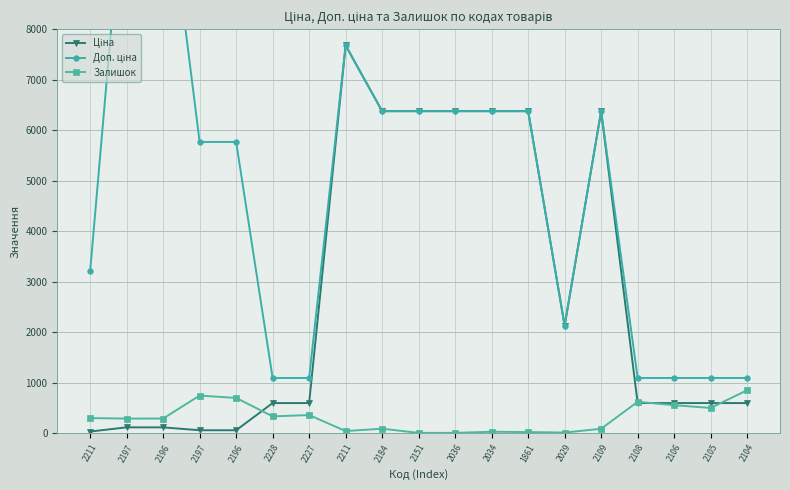

Reading left to right, transcribe all the data shown in this chart.

Ціна: 2211=32.0	2197=115.4	2196=115.4	2197=57.7	2196=57.7	2228=596.5	2227=596.5	2211=7680.9	2184=6378.9	2151=6378.9	2036=6378.9	2034=6378.9	1861=6378.9	2029=2131.8	2109=6378.9	2108=596.5	2106=596.5	2105=596.5	2104=596.5
Доп. ціна: 2211=3205.0	2197=11537.0	2196=11537.0	2197=5769.0	2196=5769.0	2228=1093.7	2227=1093.7	2211=7680.9	2184=6378.9	2151=6378.9	2036=6378.9	2034=6378.9	1861=6378.9	2029=2132.0	2109=6378.9	2108=1093.7	2106=1093.7	2105=1093.7	2104=1093.7
Залишок: 2211=299.0	2197=289.0	2196=290.0	2197=745.0	2196=698.0	2228=333.0	2227=359.0	2211=42.0	2184=88.0	2151=6.0	2036=6.0	2034=28.0	1861=22.0	2029=12.0	2109=87.0	2108=622.0	2106=554.0	2105=500.0	2104=851.0